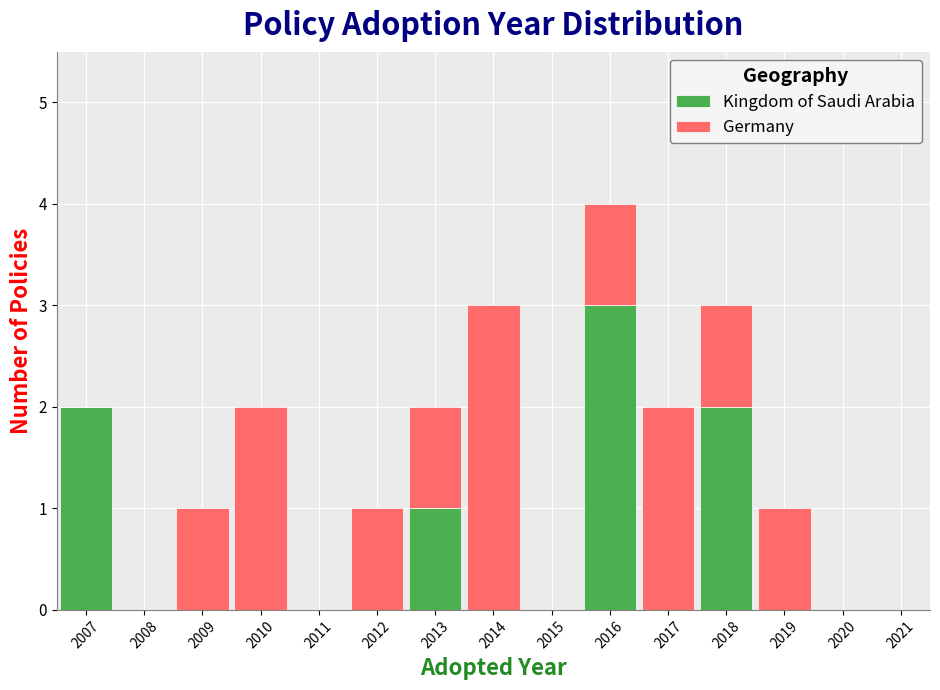

Which range on the x-axis has the tallest stacked bar (by total height)?

2015.5 to 2016.5